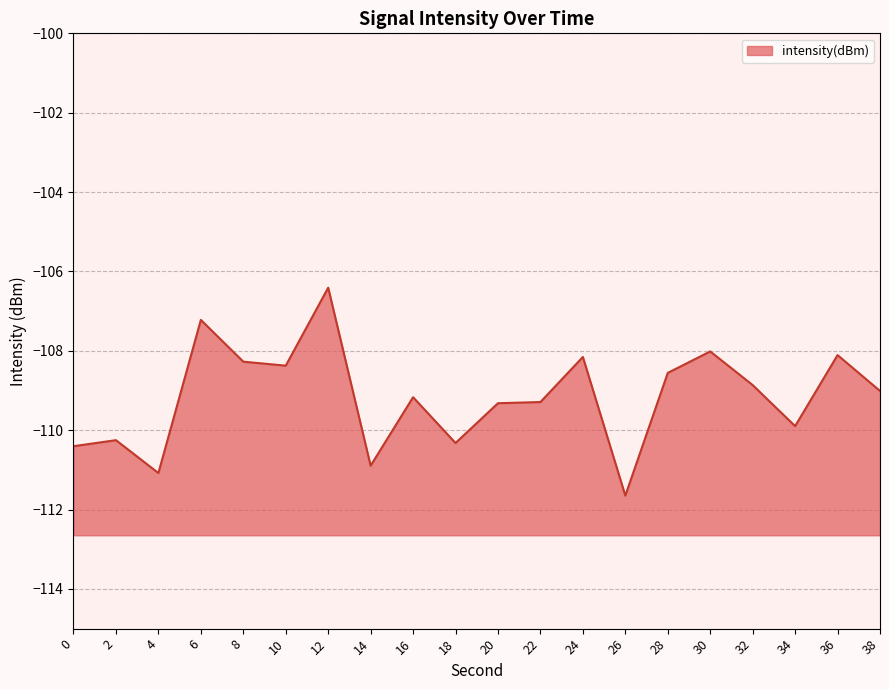

How many data points are above -109?

9